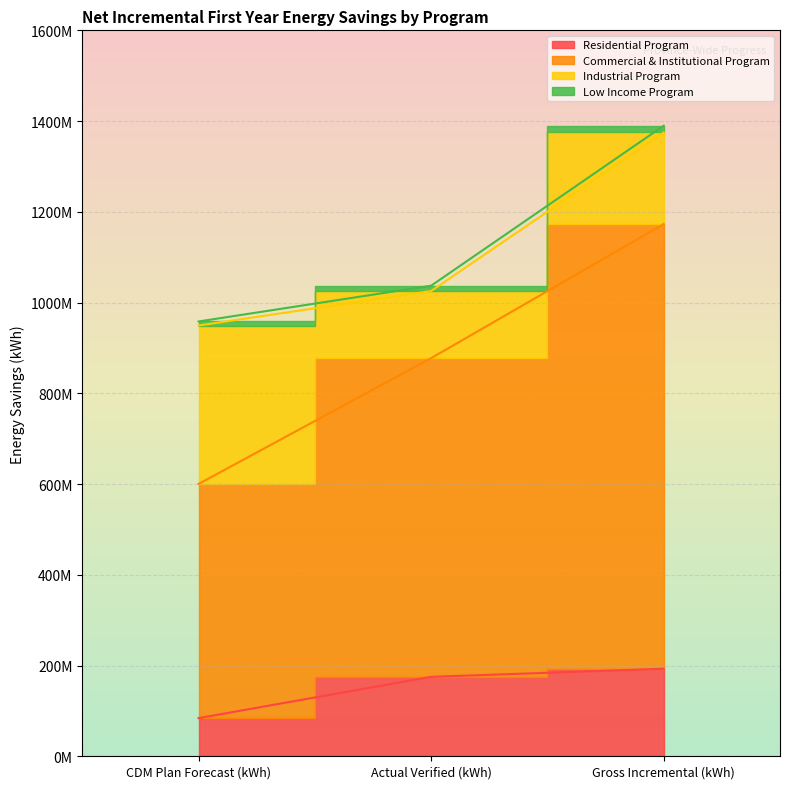

At which category does the chart reach its peak across all series?

Gross Incremental (kWh)